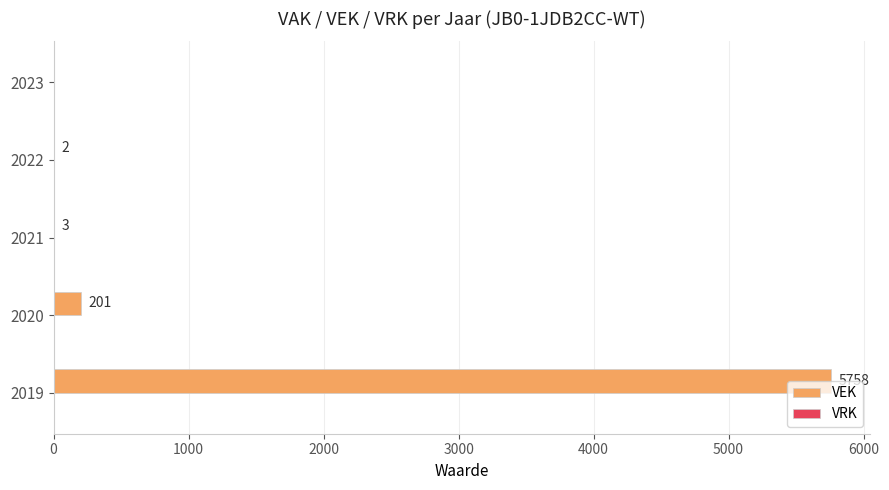

What is the sum of all values?

5964